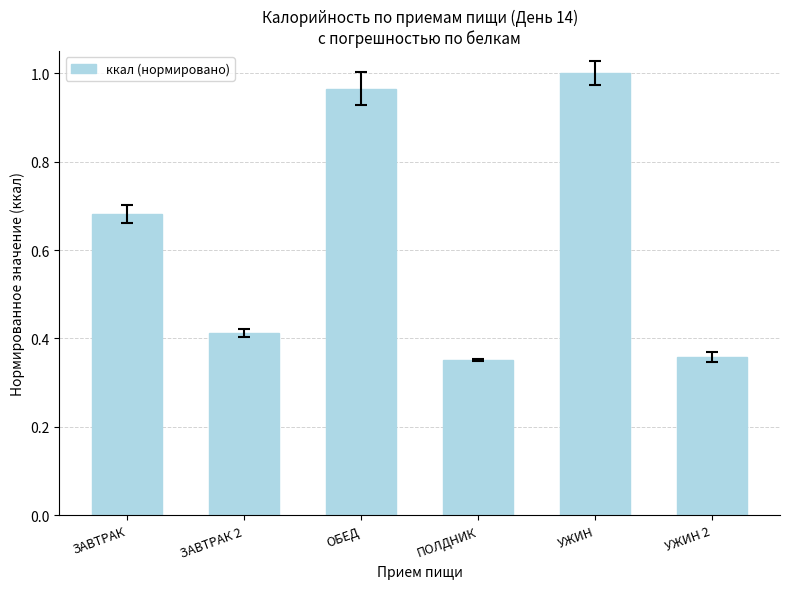

What is the label of the 5th bar from the left?

УЖИН